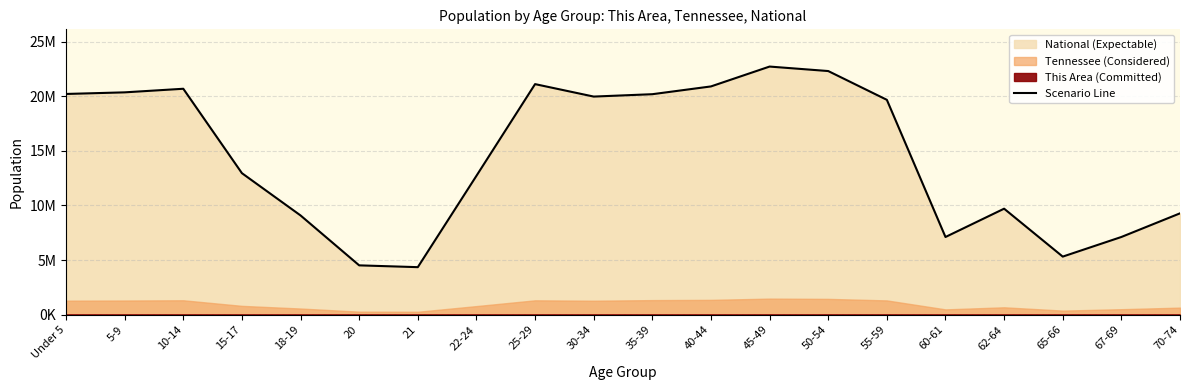

How many categories are shown in the chart?

20